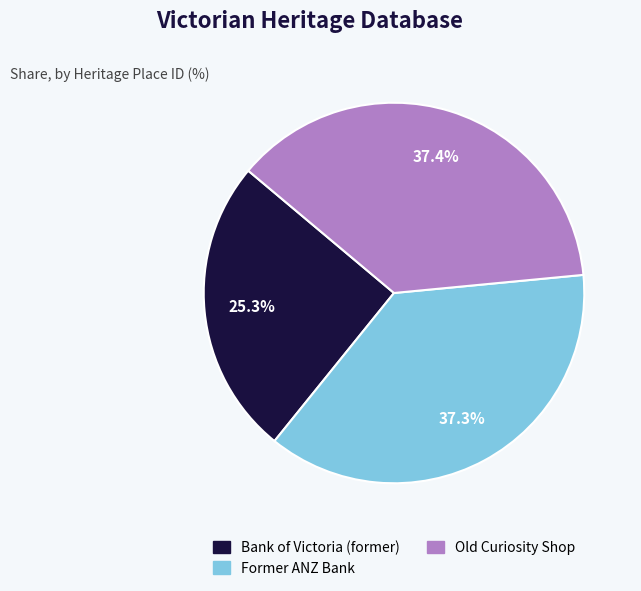

The Bank of Victoria (former) slice represents 25% of the pie. True or false?

True